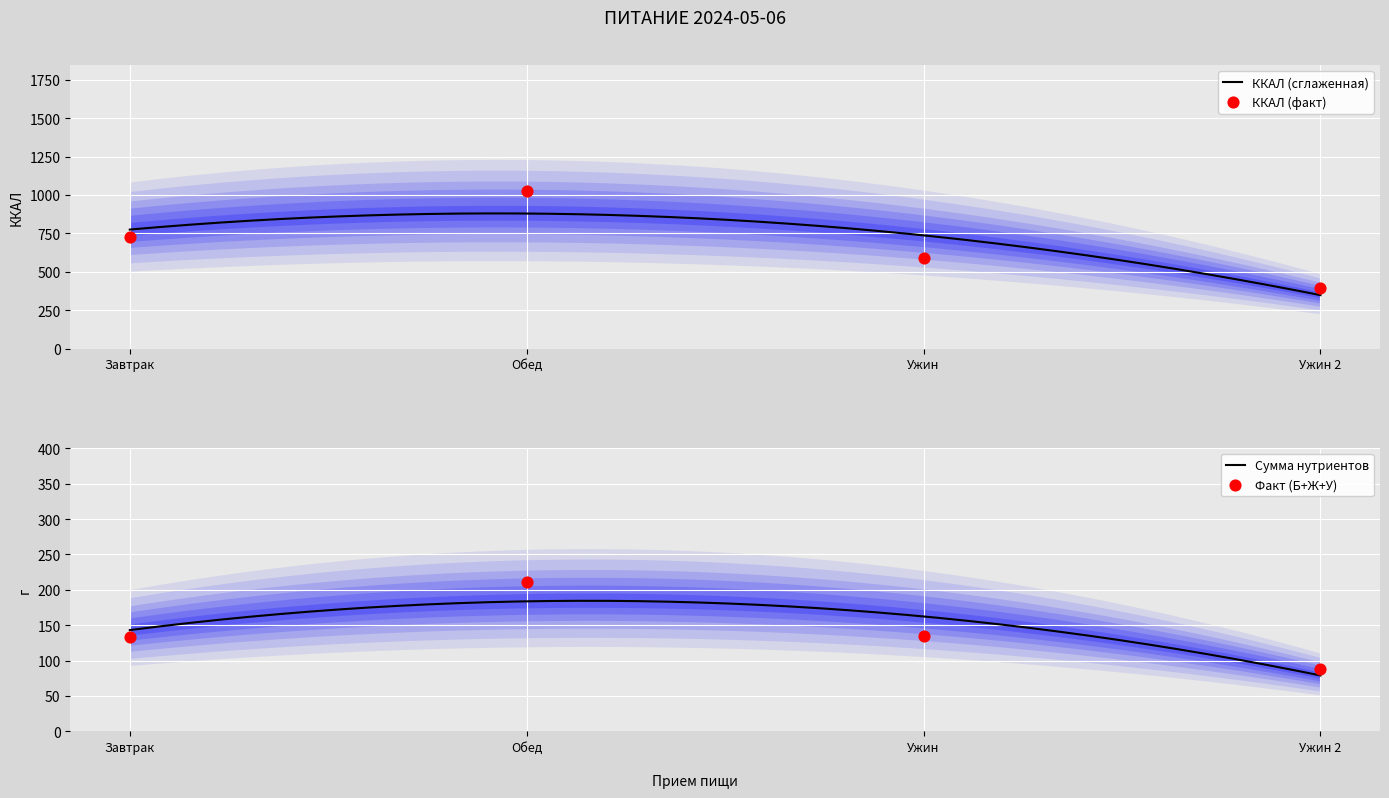

Is the value of Углеводы at Ужин greater than the value of Белки at Завтрак?

Yes